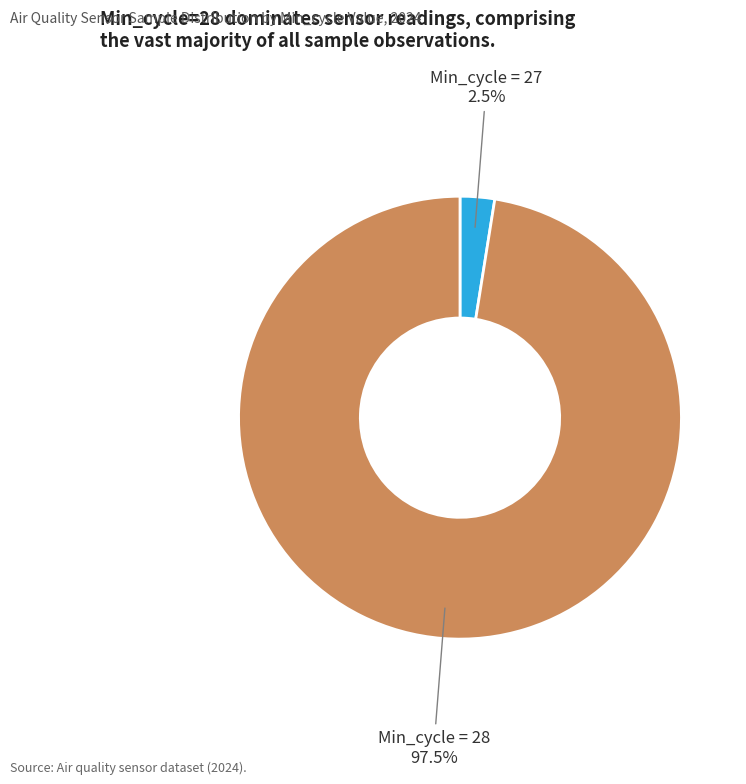

Does any single category account for the majority?

Yes